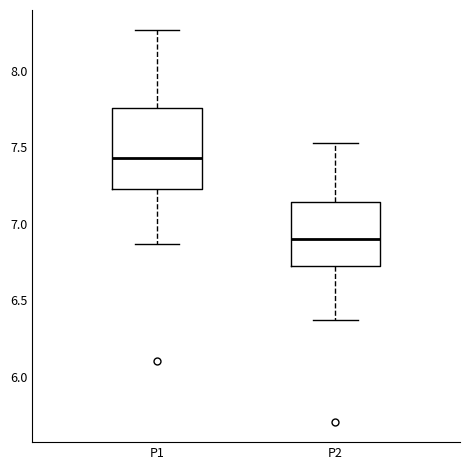

Which box has the highest median line?

P1